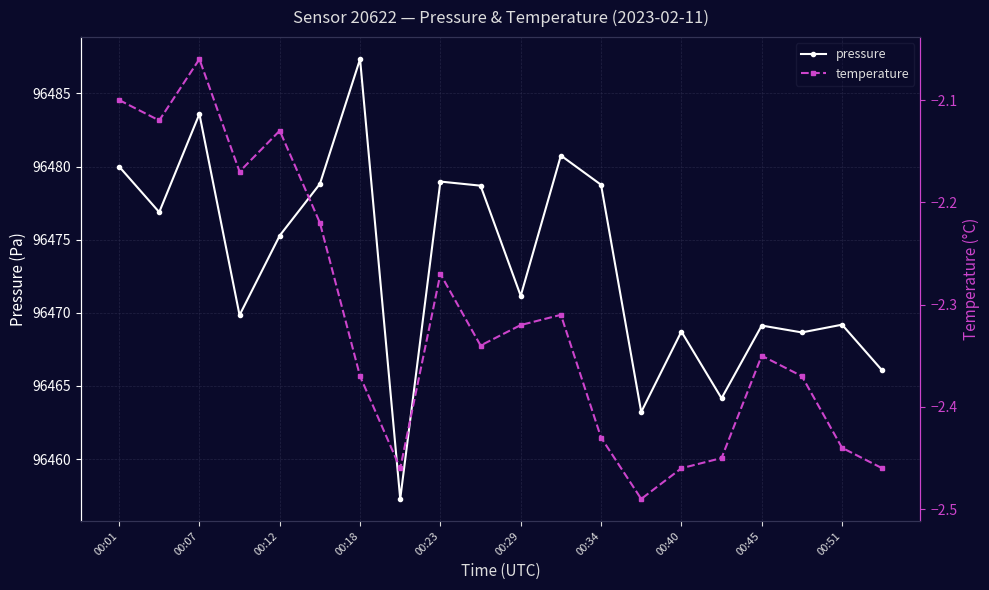

Is it true that pressure equals 96487.3 at 00:18?

True